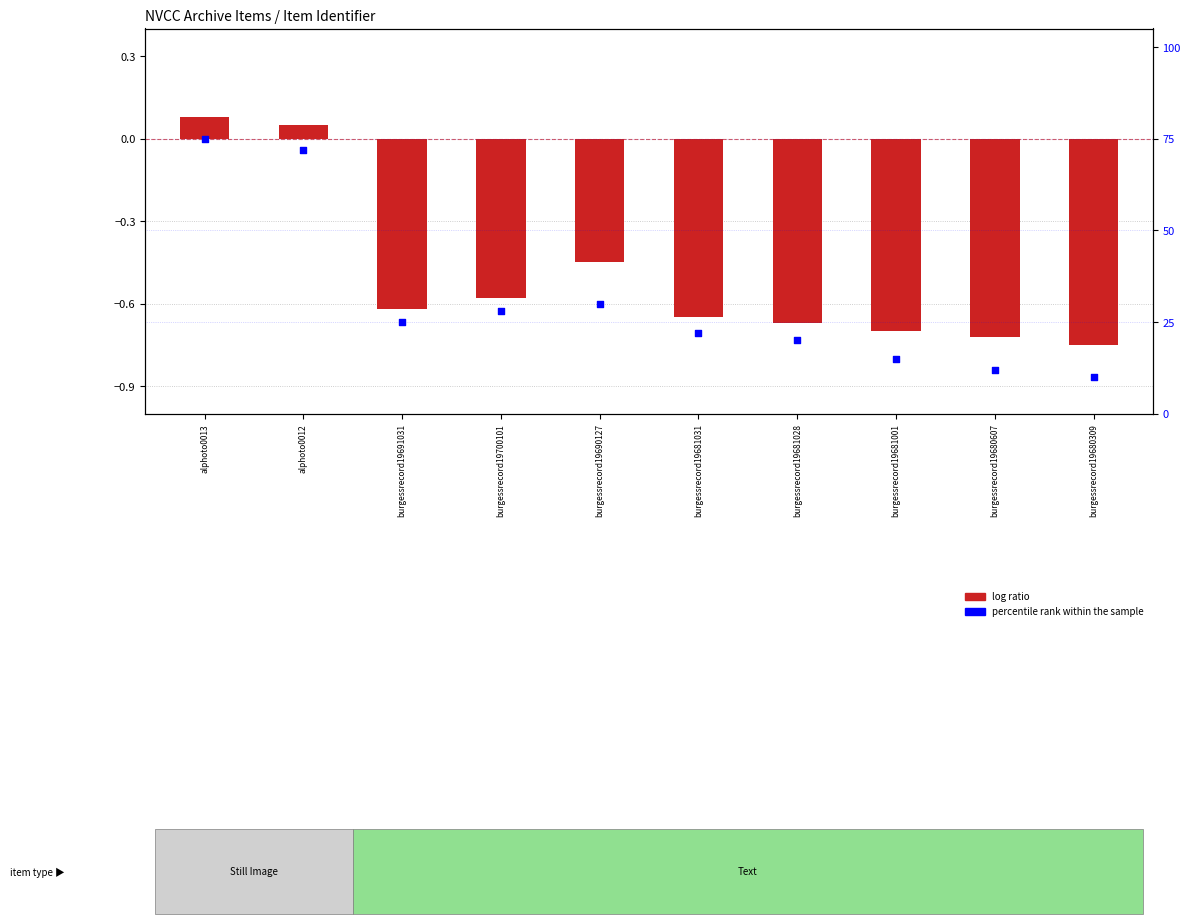

Which series has the widest spread of Y values?

percentile rank within the sample